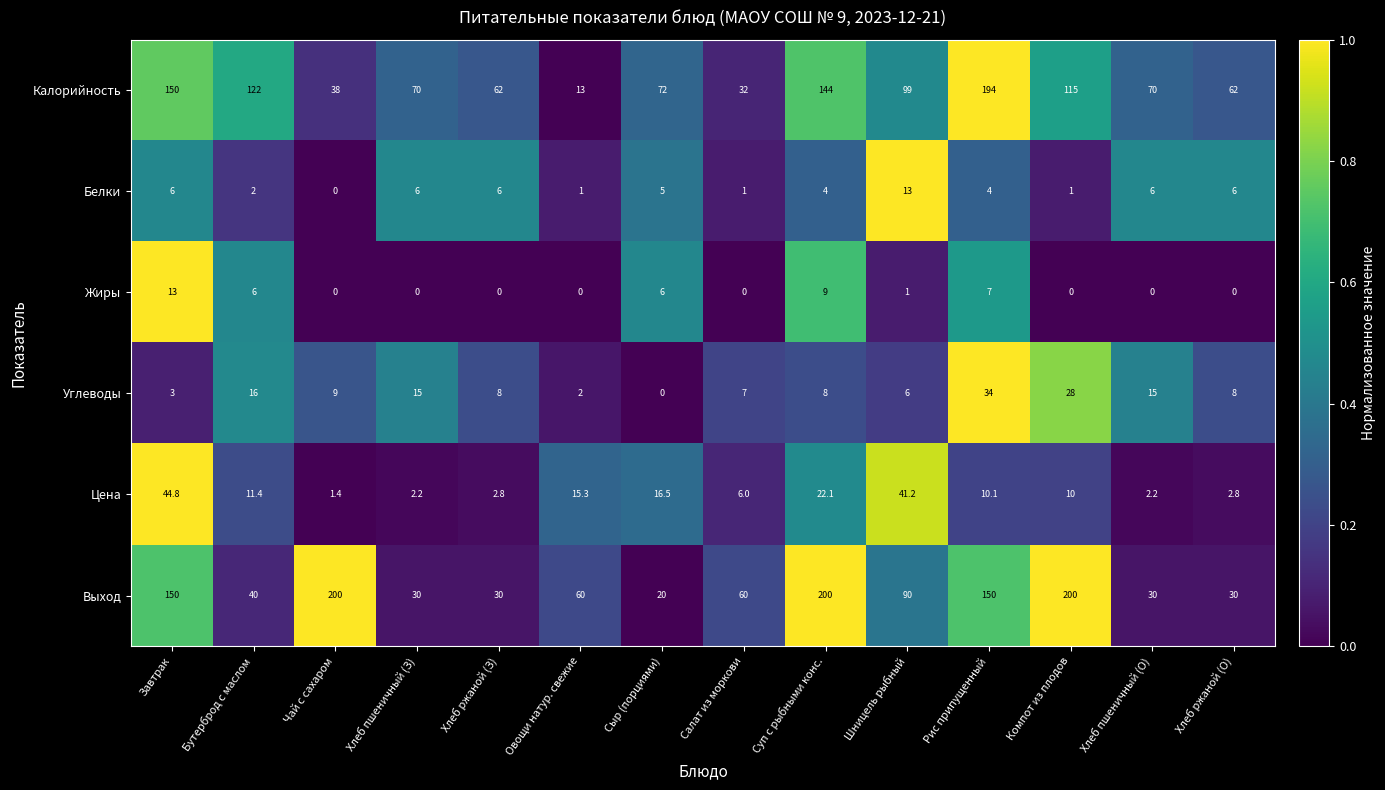

What is the difference between the maximum and minimum values in the Белки series?

13.0